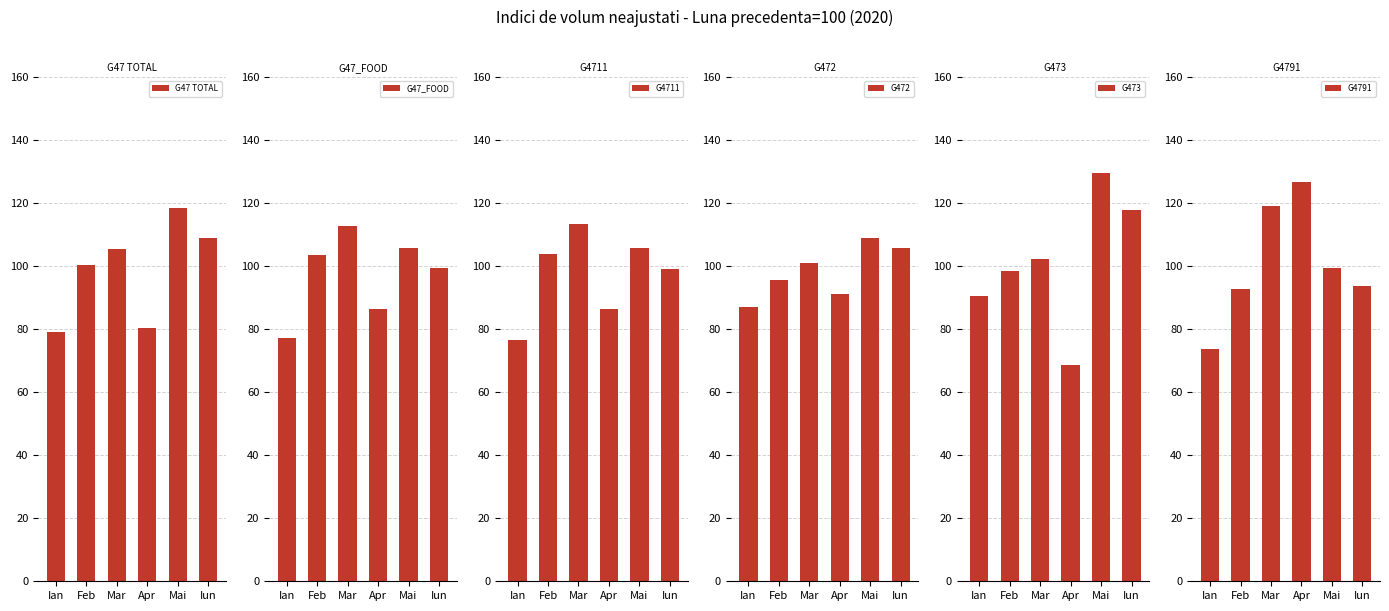

Which series has the widest spread of values?

G473